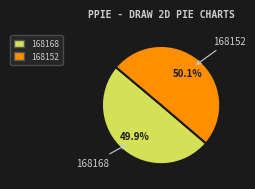

To the nearest percent, what percentage of the pie is 168152?

50%